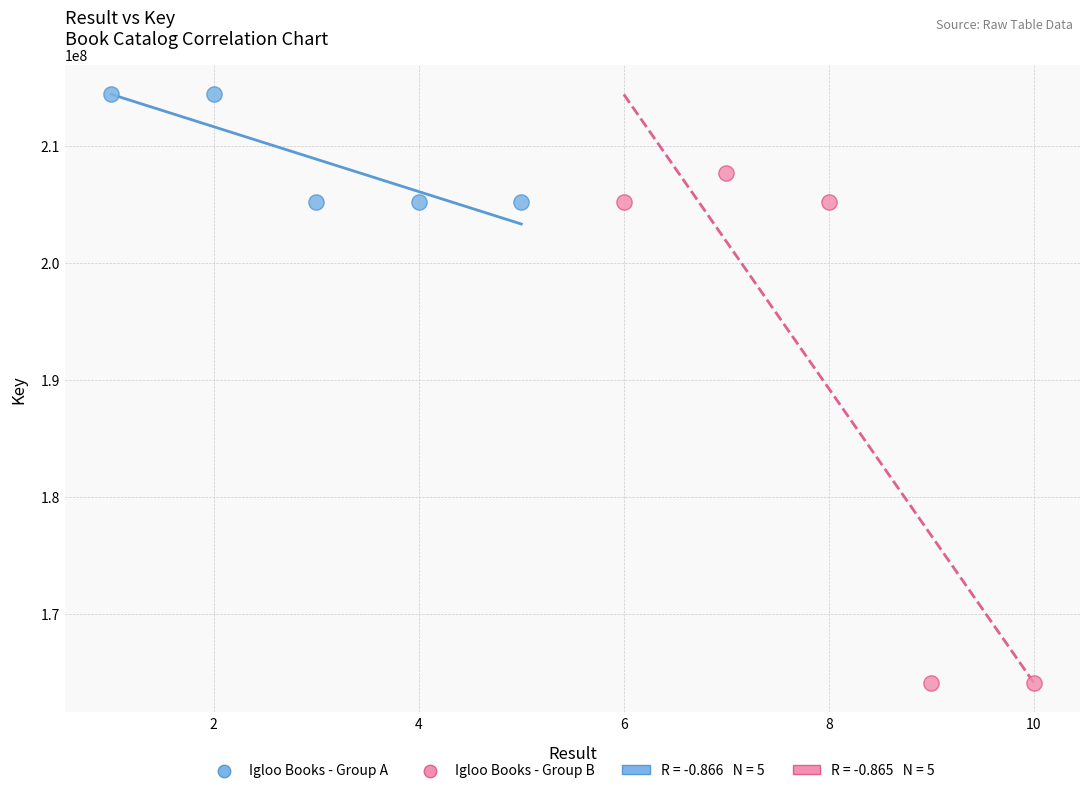

Which series has the largest Y range (max minus min)?

Igloo Books - Group B